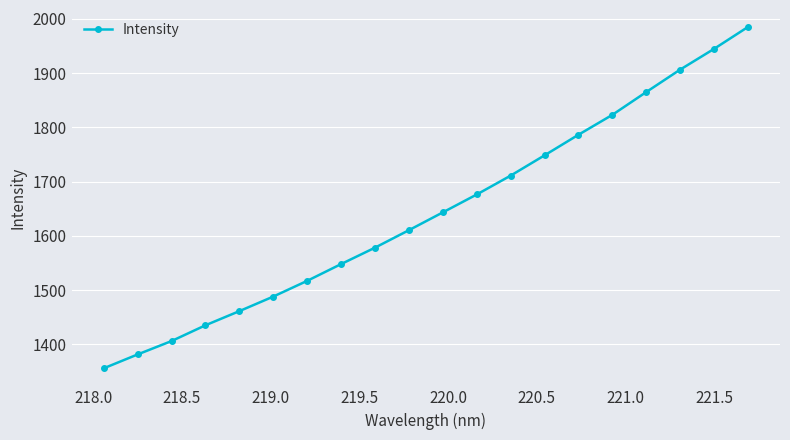

What is the value of the 1st point from the left?

1355.8